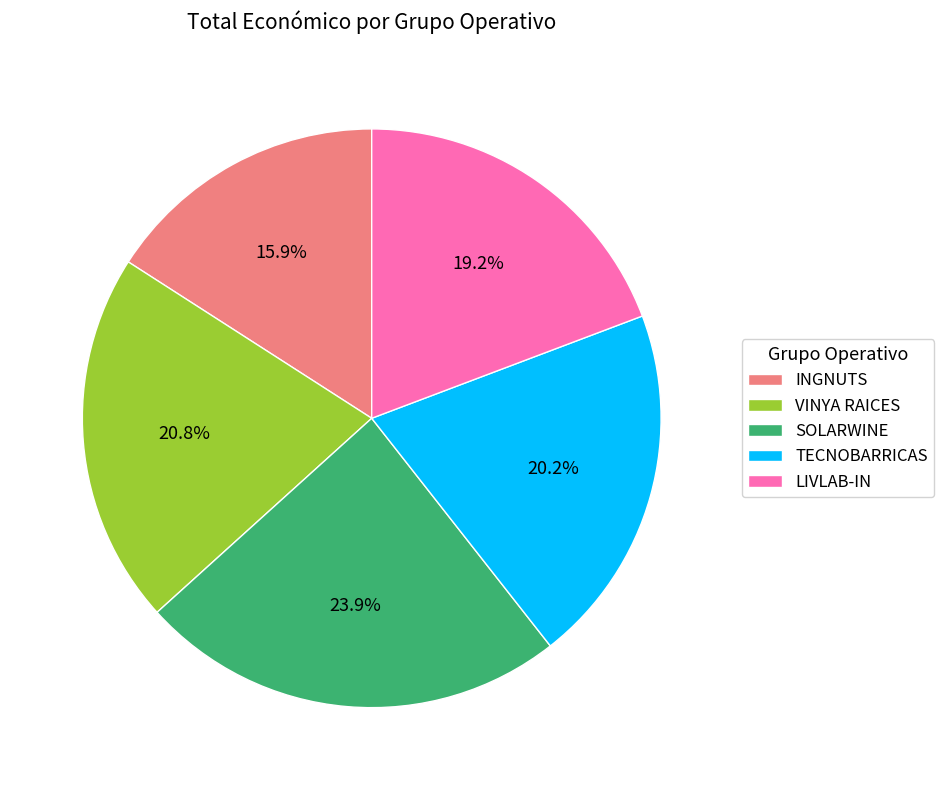

Count the number of slices in the pie.

5